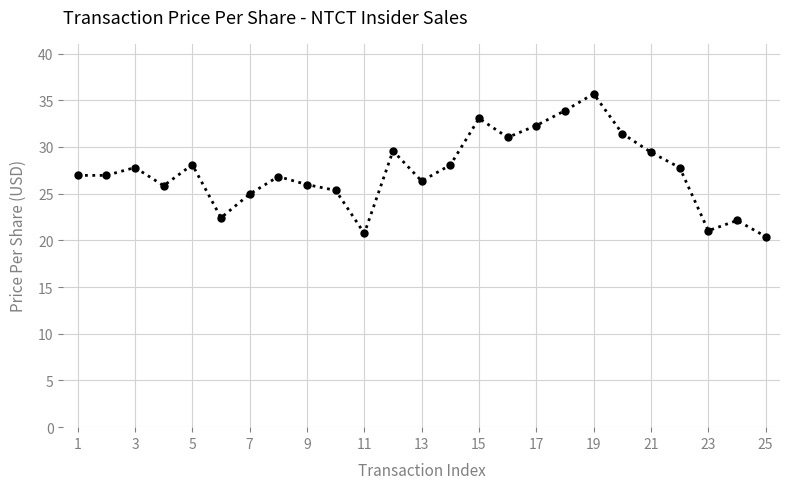

What is the value of the 17th point from the left?

32.3